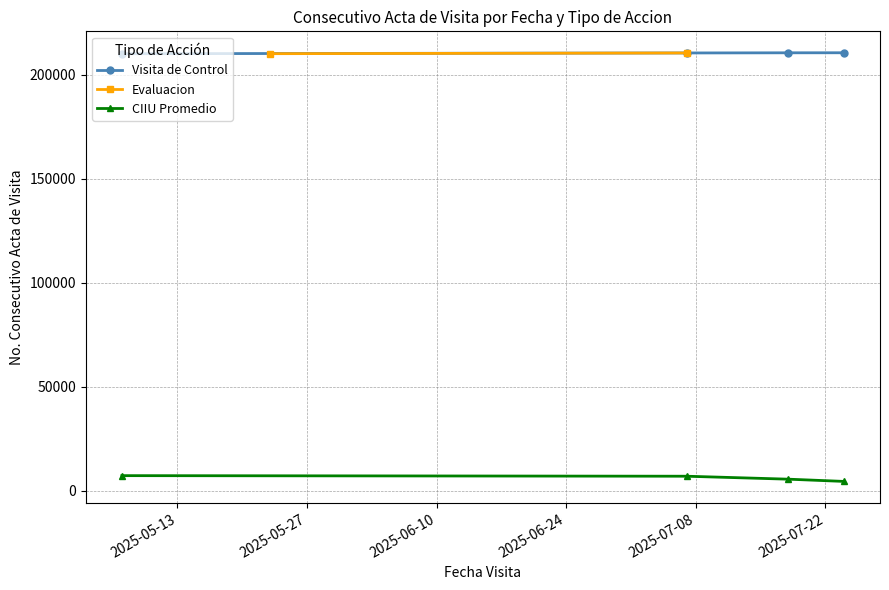

True or false: Visita de Control has more than 0 interior local peaks.

True